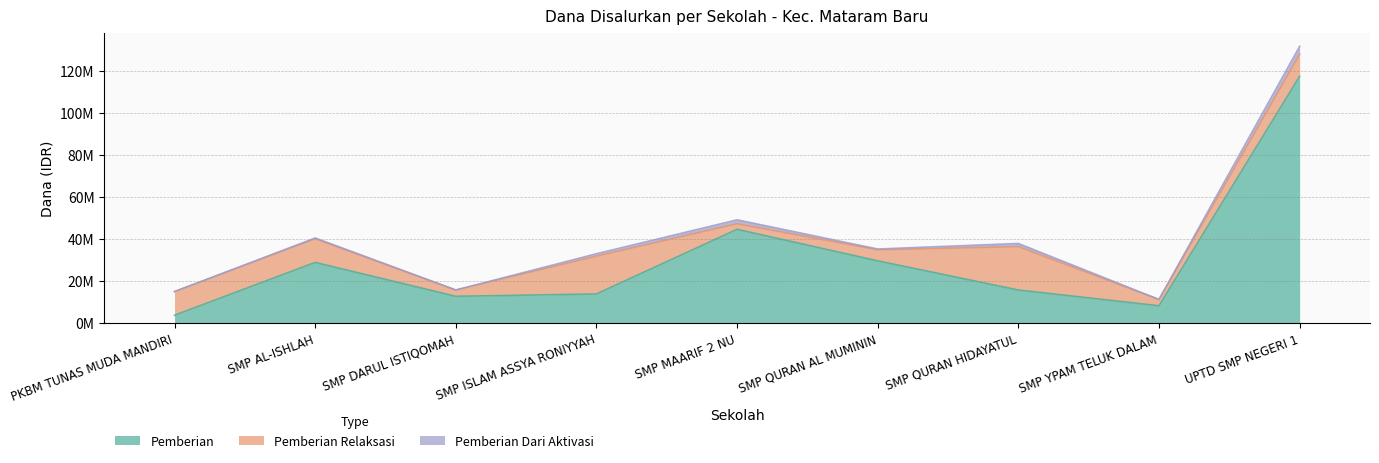

True or false: Pemberian Relaksasi has more than 2 interior local peaks.

False